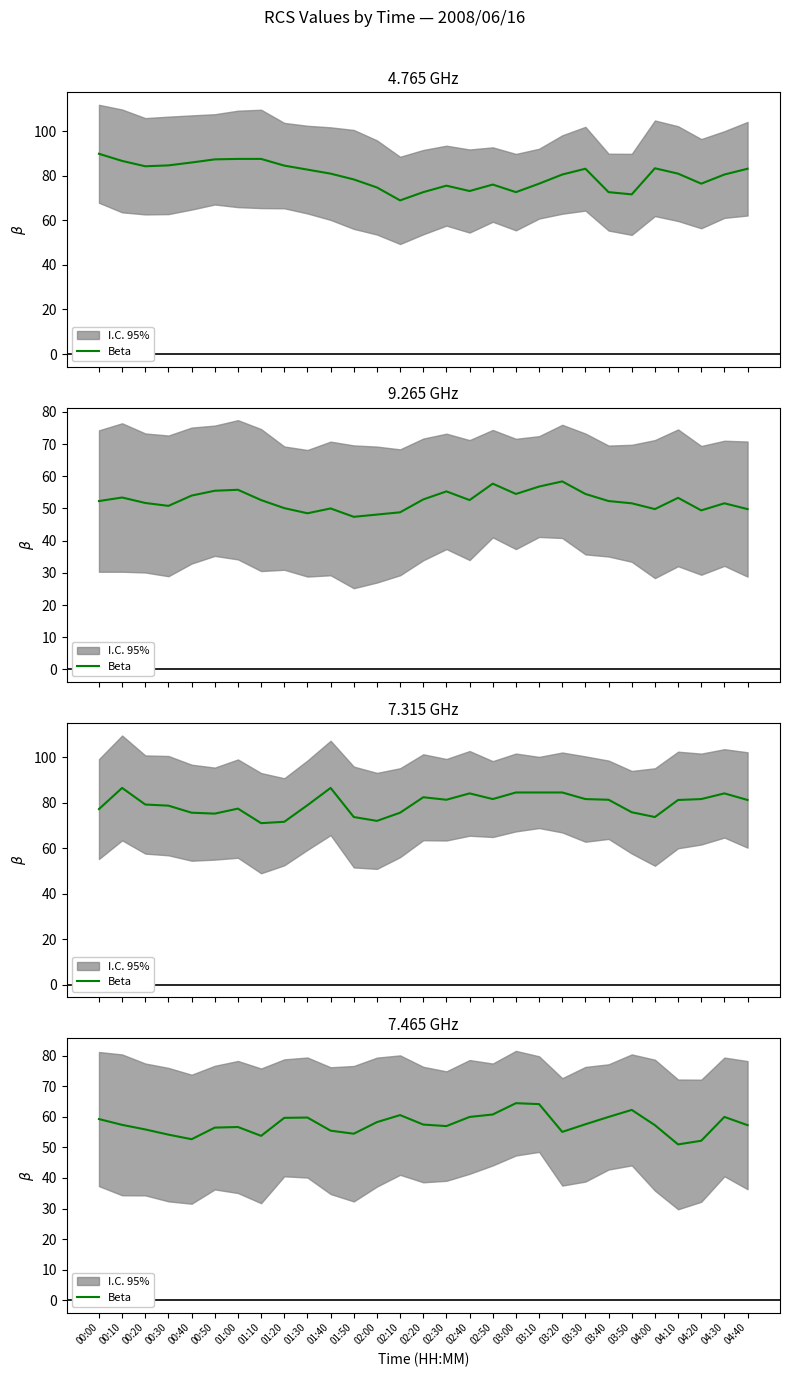

What is the ratio of the value at 00:00 to the value at 02:10?

1.0